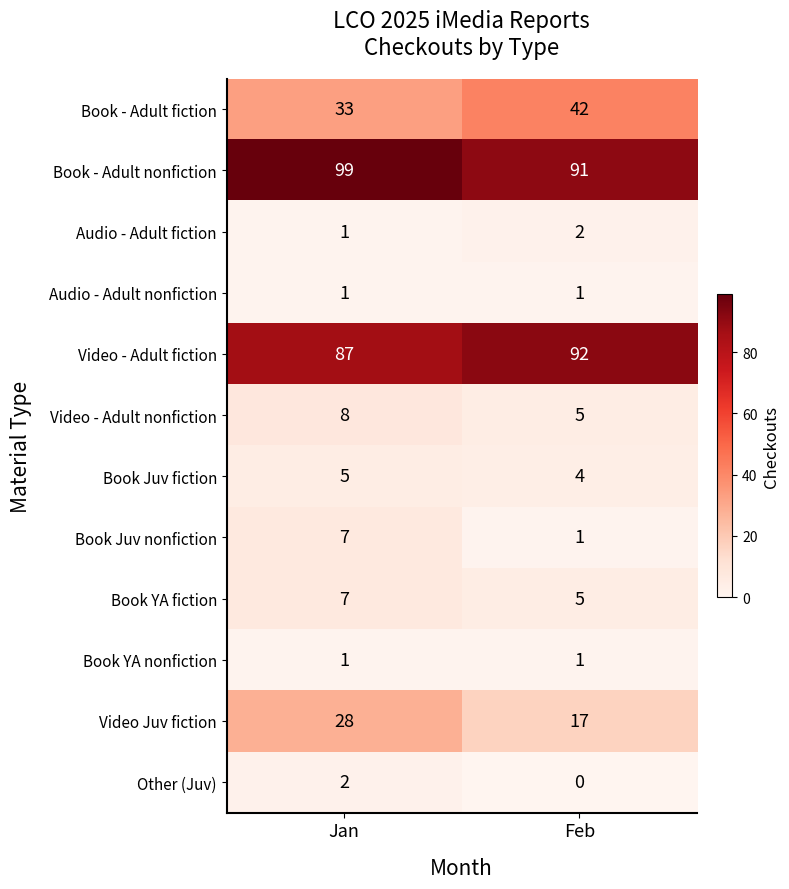

What is the greatest value displayed?

99